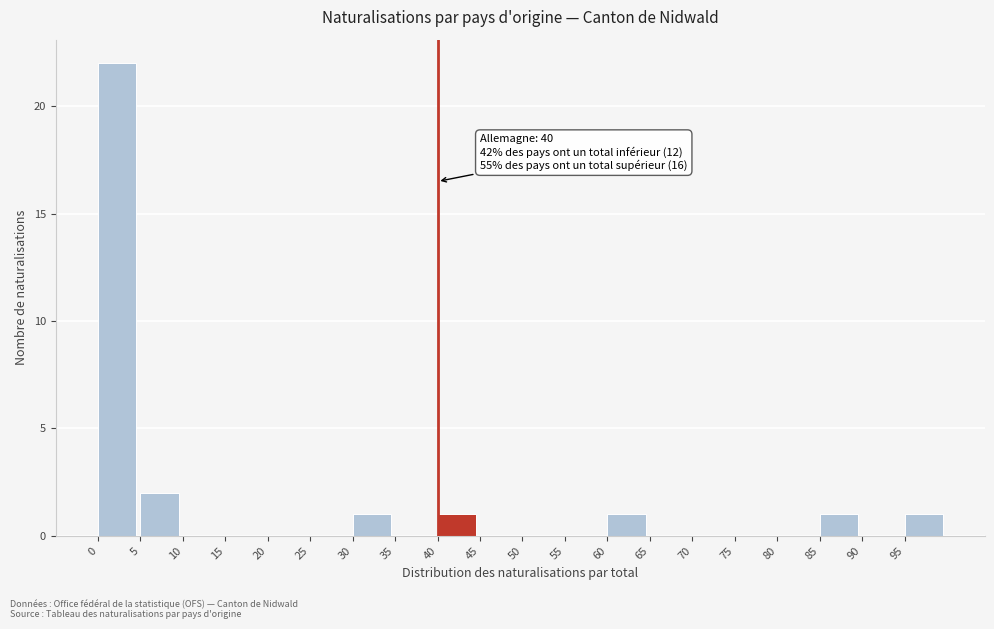

Which range on the x-axis has the tallest bar?

0 to 5